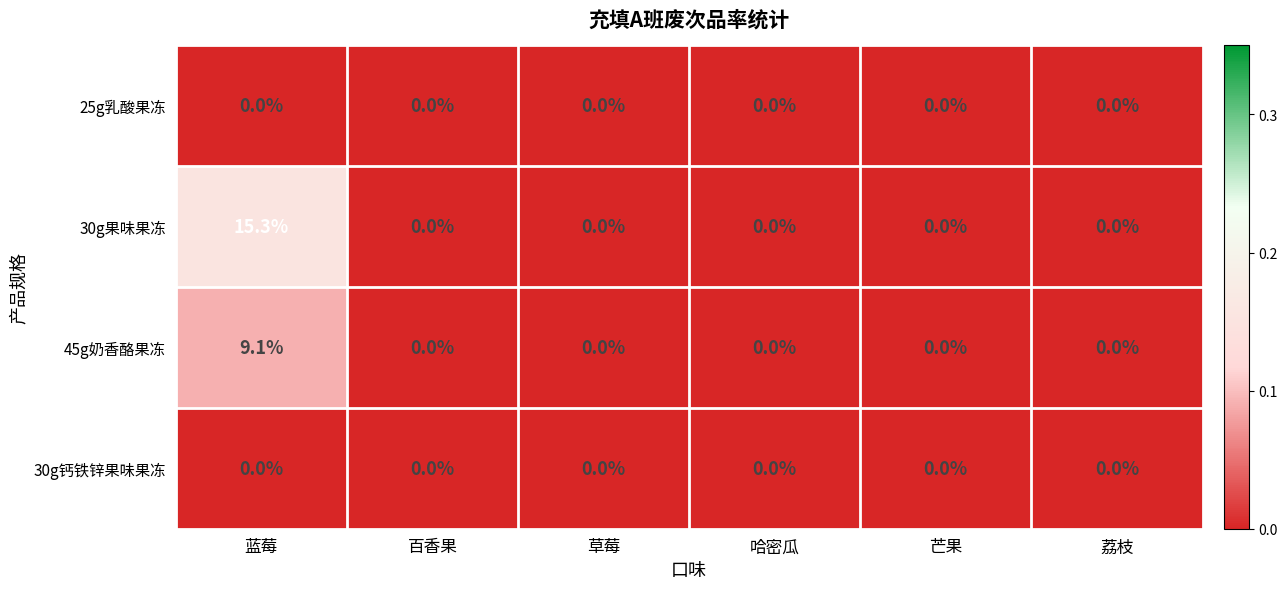

What is the difference between the maximum and minimum values in the 45g奶香酪果冻 series?

9.1